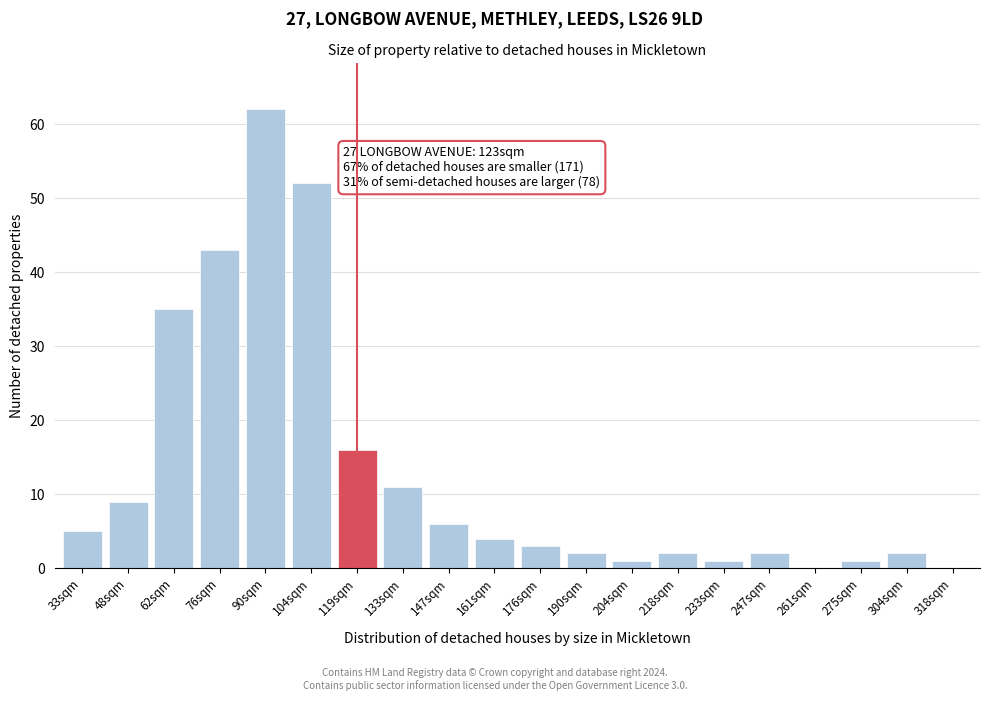

Reading left to right, list all the values displayed in this chart.

33sqm=5	48sqm=9	62sqm=35	76sqm=43	90sqm=62	104sqm=52	119sqm=16	133sqm=11	147sqm=6	161sqm=4	176sqm=3	190sqm=2	204sqm=1	218sqm=2	233sqm=1	247sqm=2	261sqm=0	275sqm=1	304sqm=2	318sqm=0